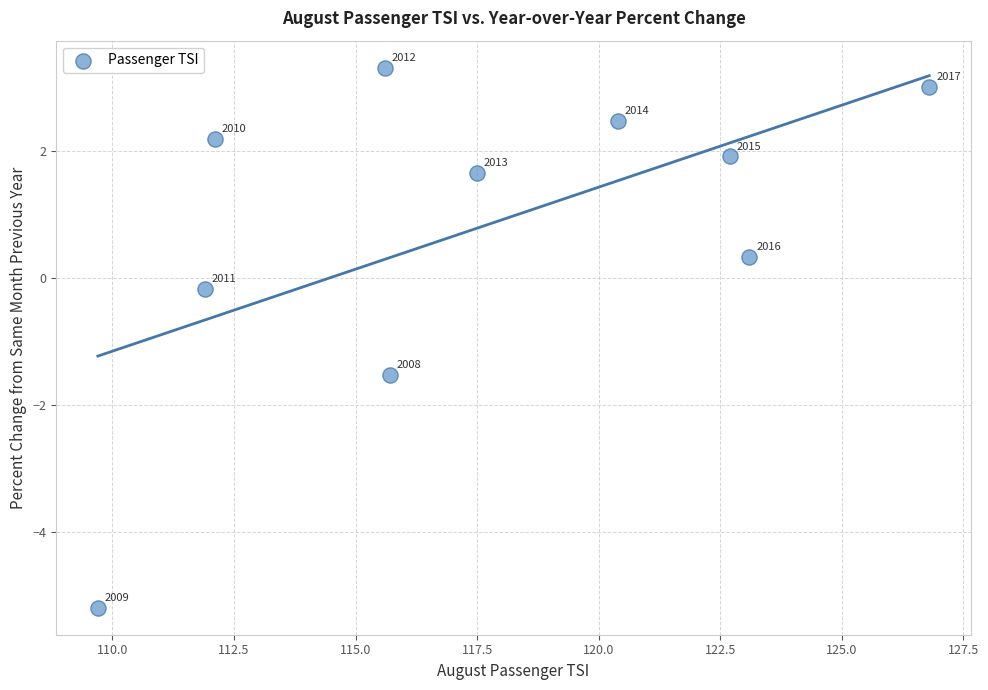

What is the range of X values (max minus min)?

17.1